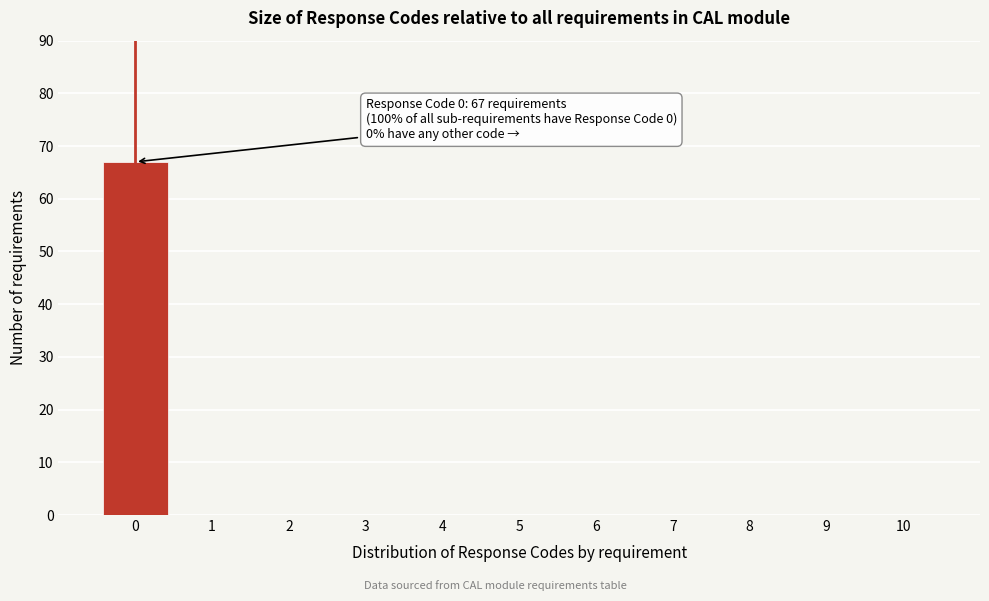

Reading left to right, what are all the values shown in this chart?

0=67	1=0	2=0	3=0	4=0	5=0	6=0	7=0	8=0	9=0	10=0